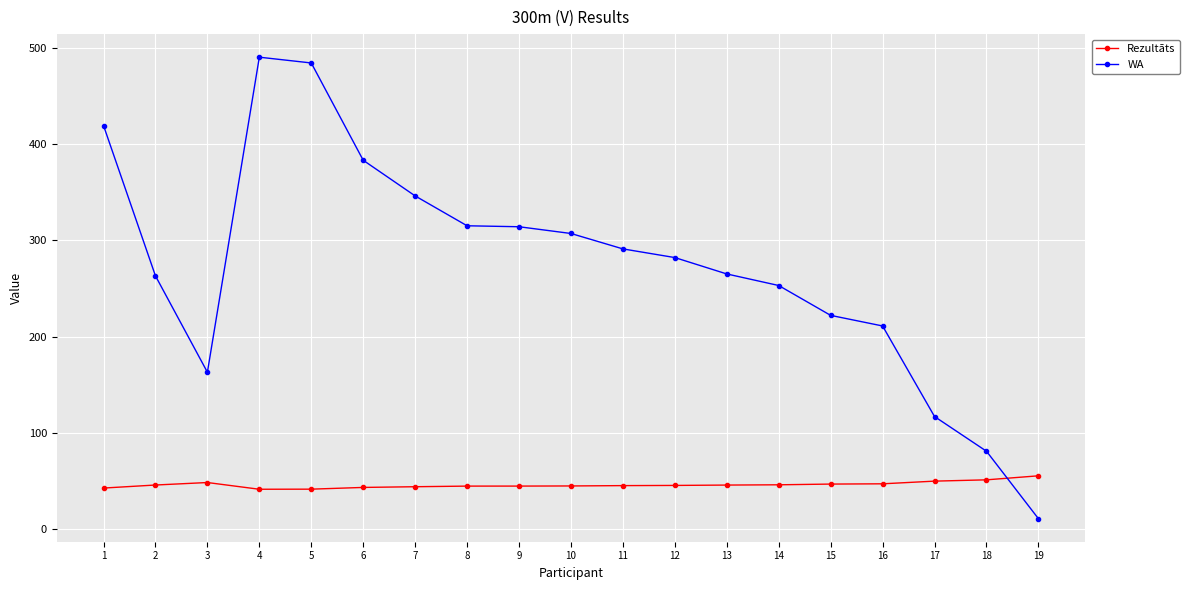

What is the difference between the maximum and minimum values in the WA series?

479.0